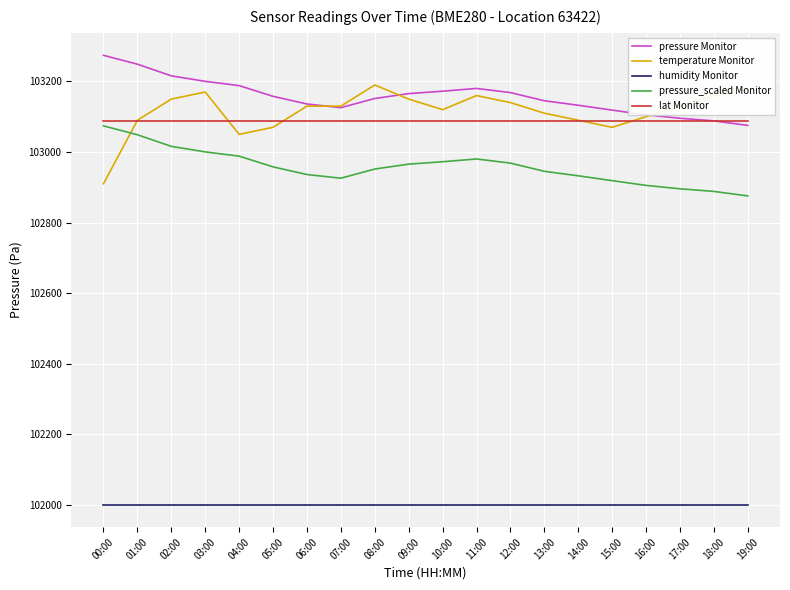

At which category does the chart reach its peak across all series?

00:00